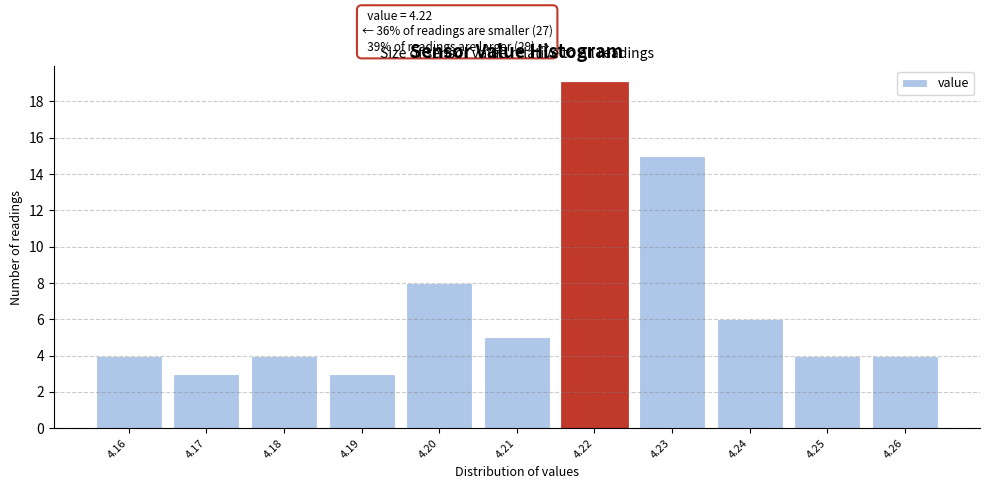

Which range on the x-axis has the tallest bar?

4.215 to 4.225